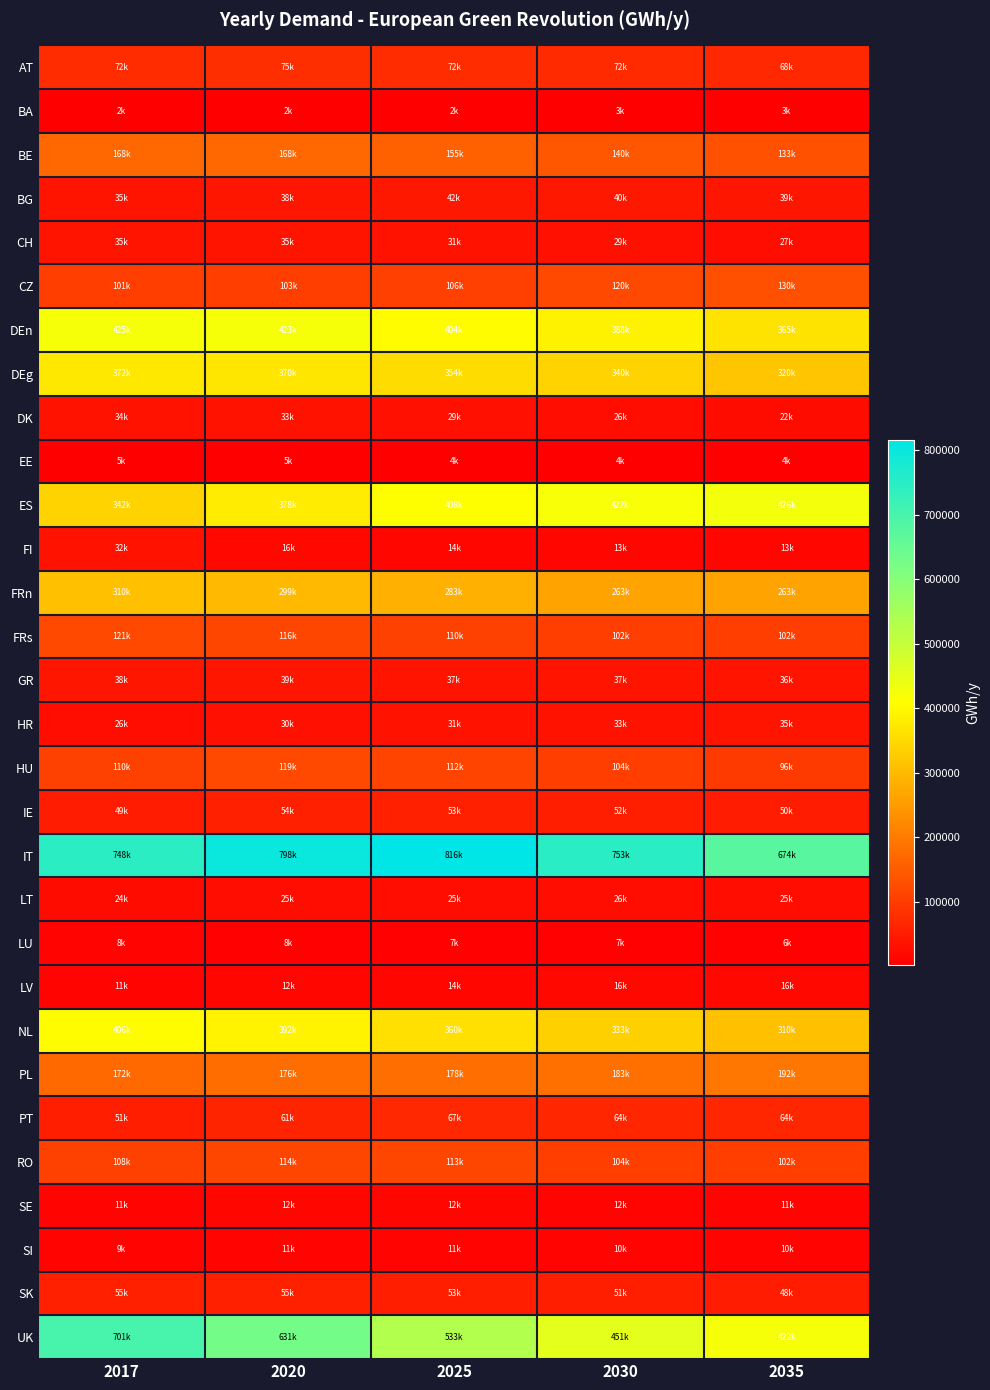

How many data points does each series have?

5